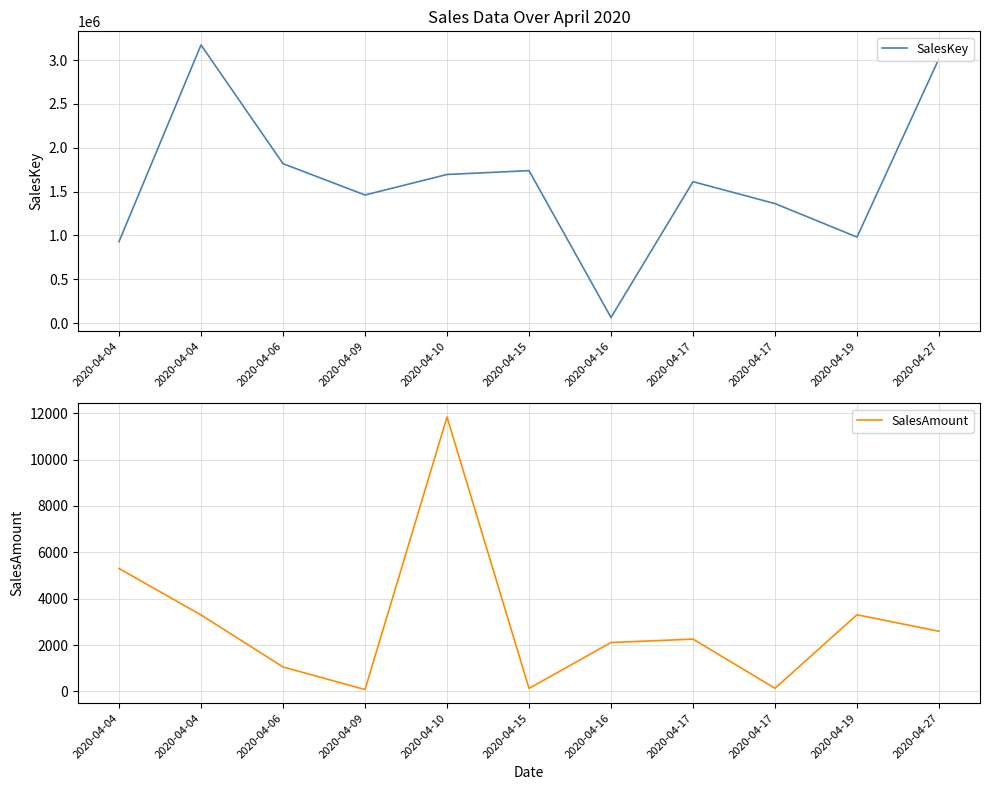

Where does the SalesKey series first go above 1612781?

2020-04-04